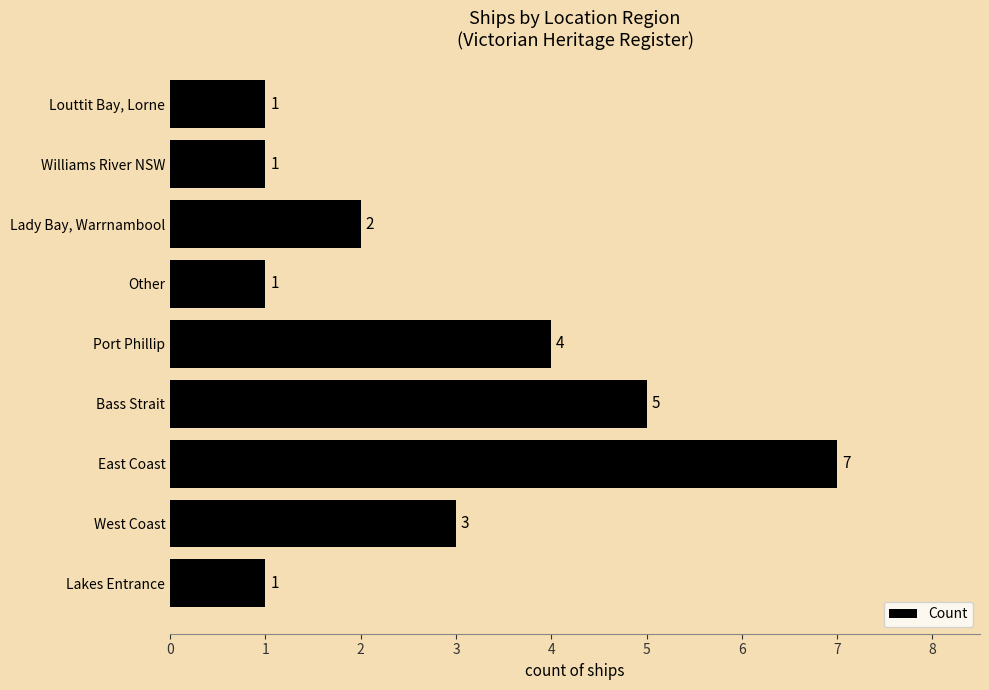

What is the difference between the maximum and second lowest values?

6